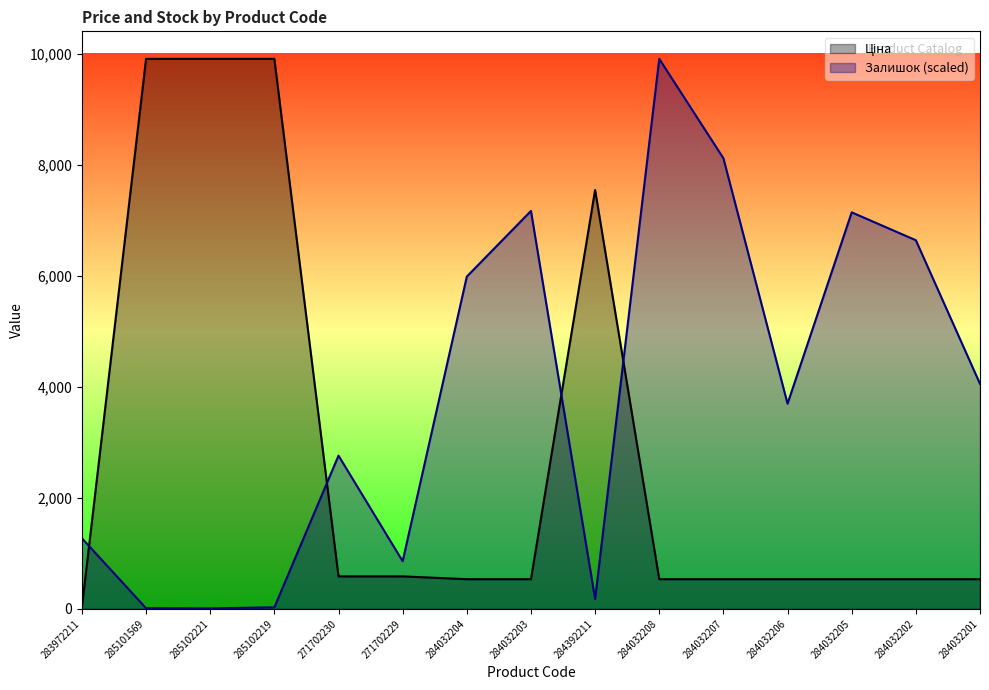

At which label does Ціна reach its peak?

285101569